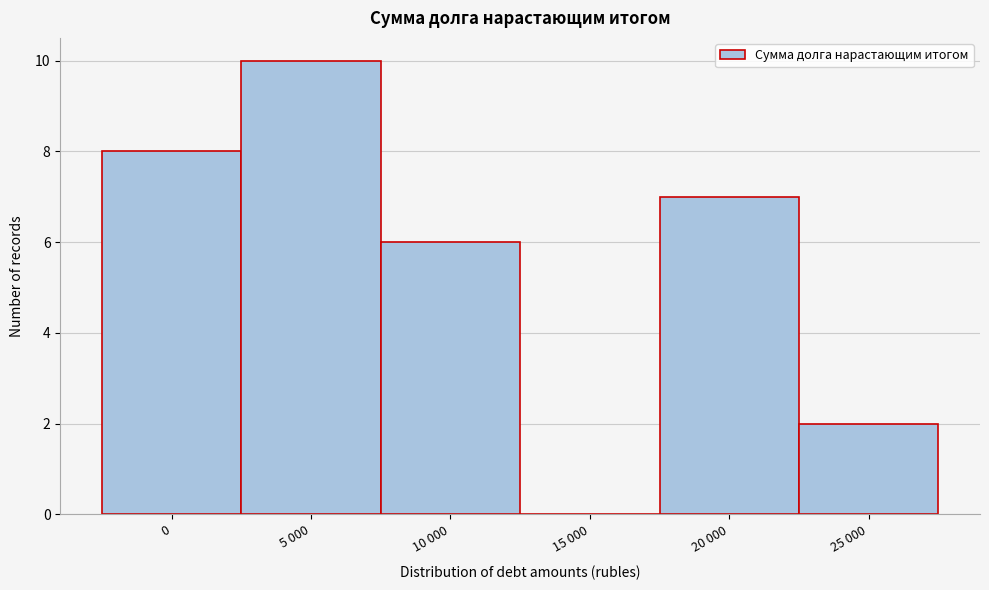

Reading right to left, transcribe all the data shown in this chart.

25 000=2	20 000=7	15 000=0	10 000=6	5 000=10	0=8